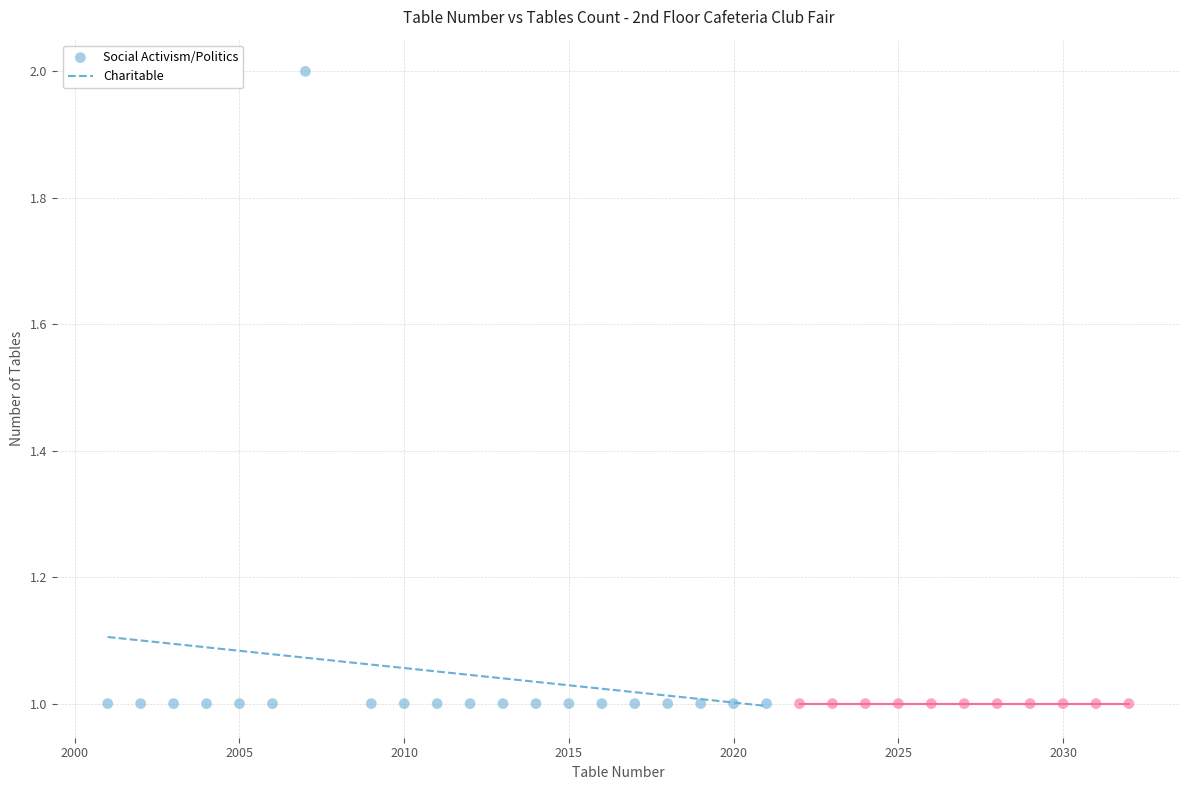

Which series contains the highest Y value?

Social Activism/Politics